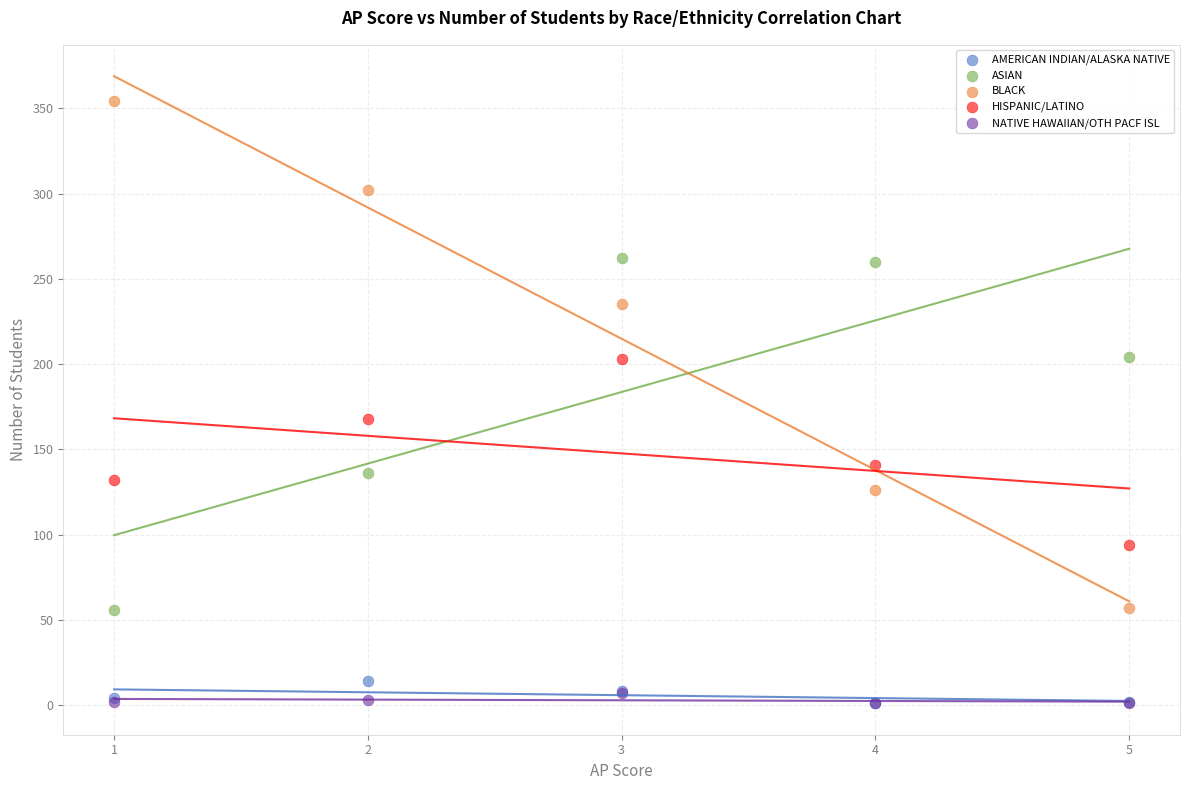

Which series reaches the maximum Y coordinate?

BLACK